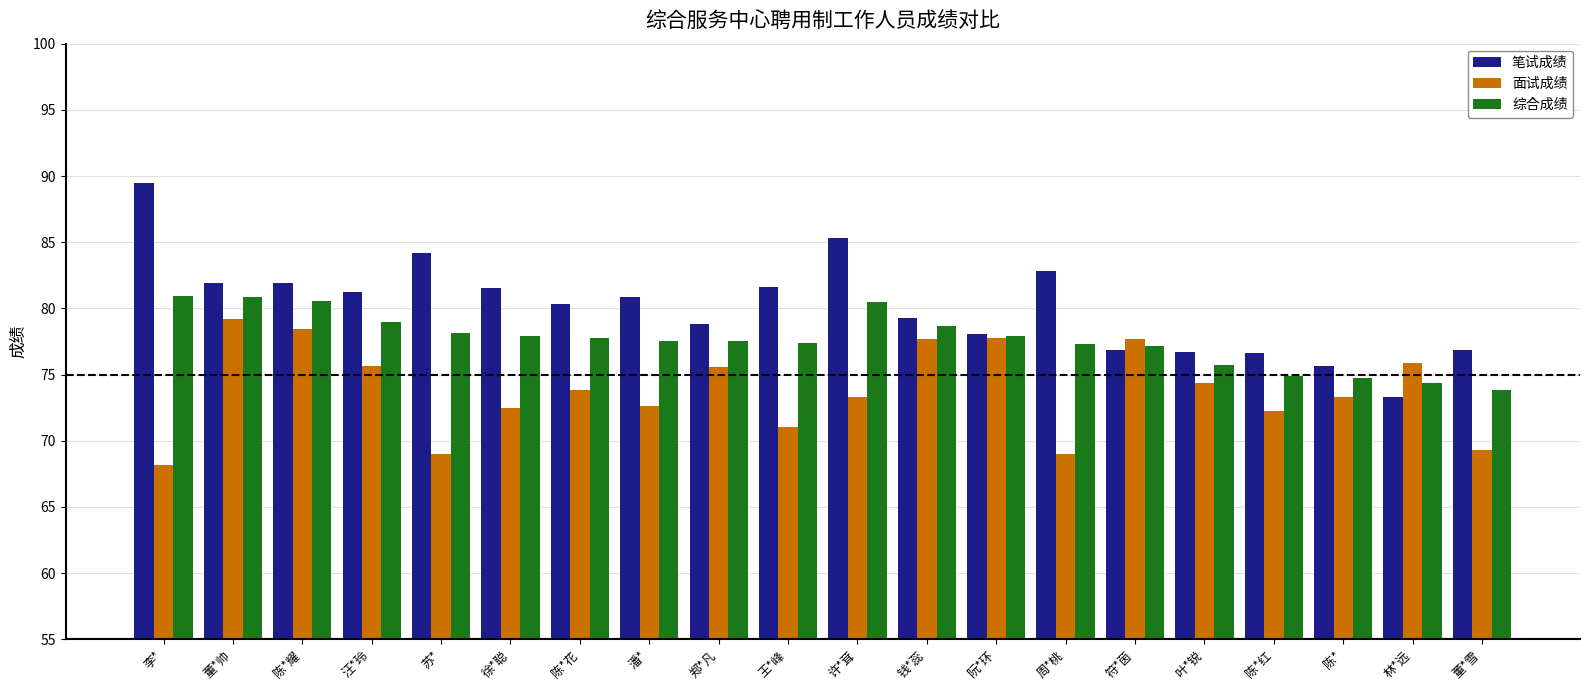

What is the sum of the 面试成绩 values at 陈*花 and 汪*玲?

149.5